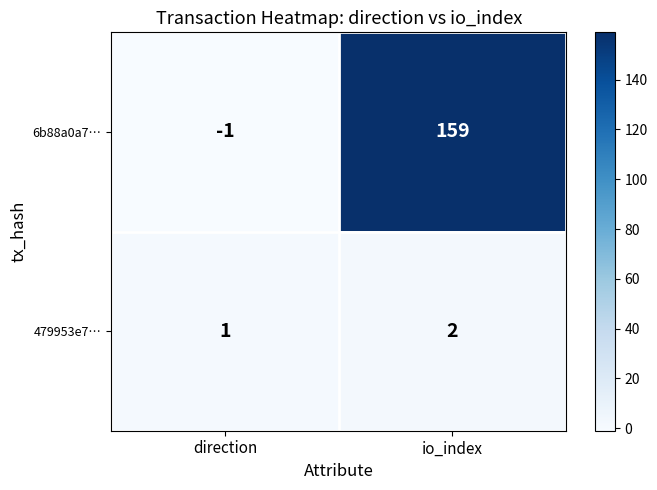

List the labels in order of 479953e7… value, largest first.

io_index, direction